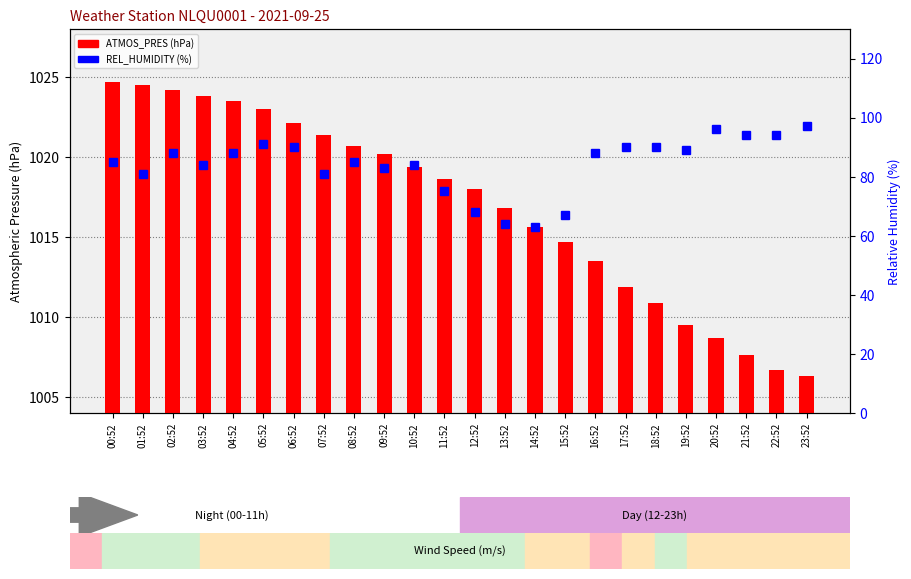

Rank the series by their average value, from lowest to highest.

REL_HUMIDITY, ATMOS_PRES